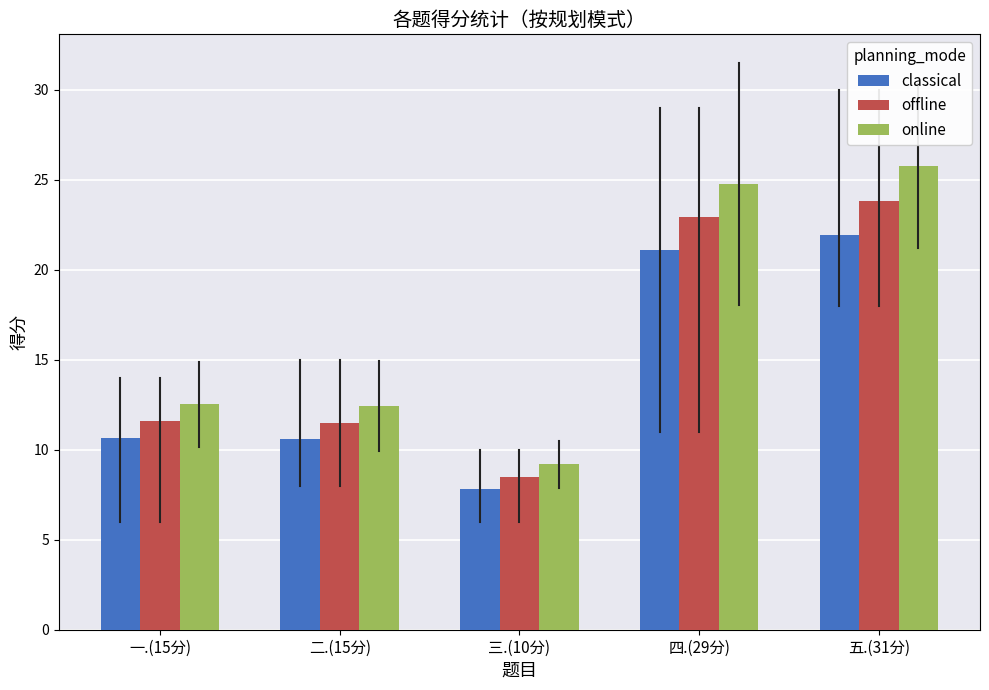

What is the maximum value shown in the chart?

25.7